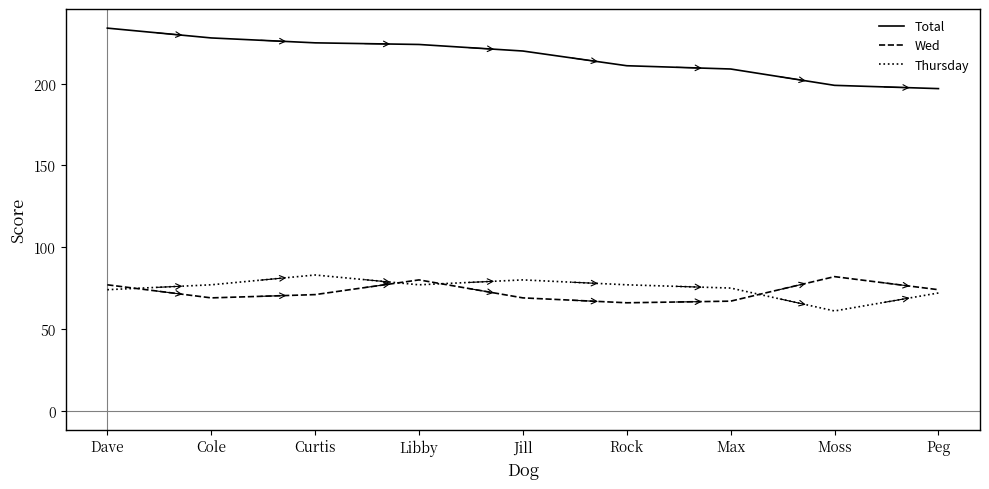

What is the difference between the second highest and minimum values in the Total series?

31